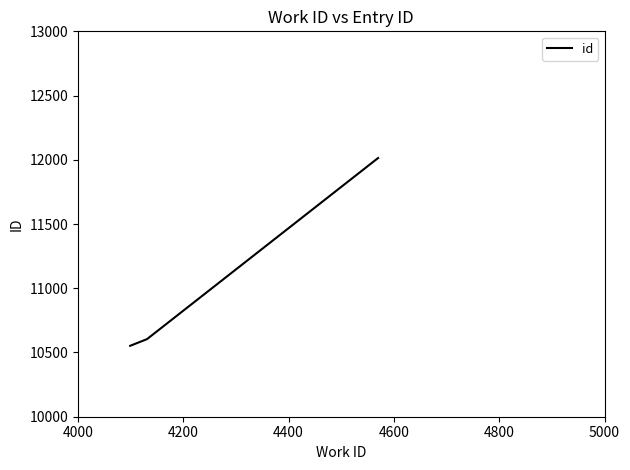

What is the sum of all values?

33170